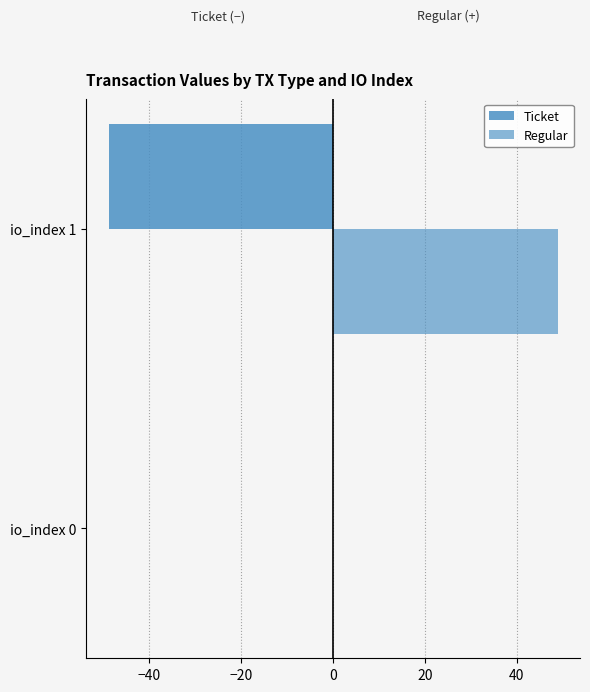

How many categories are shown in the chart?

2